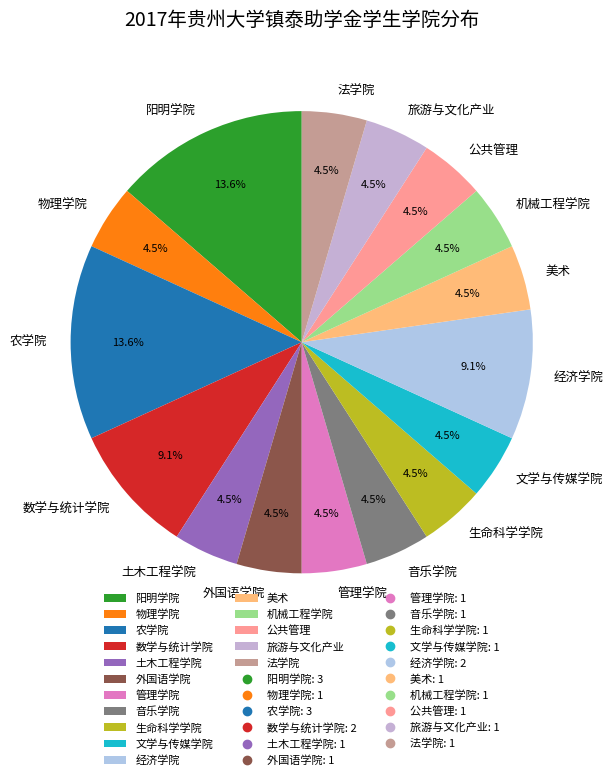

Which has a higher value, 数学与统计学院 or 美术?

数学与统计学院